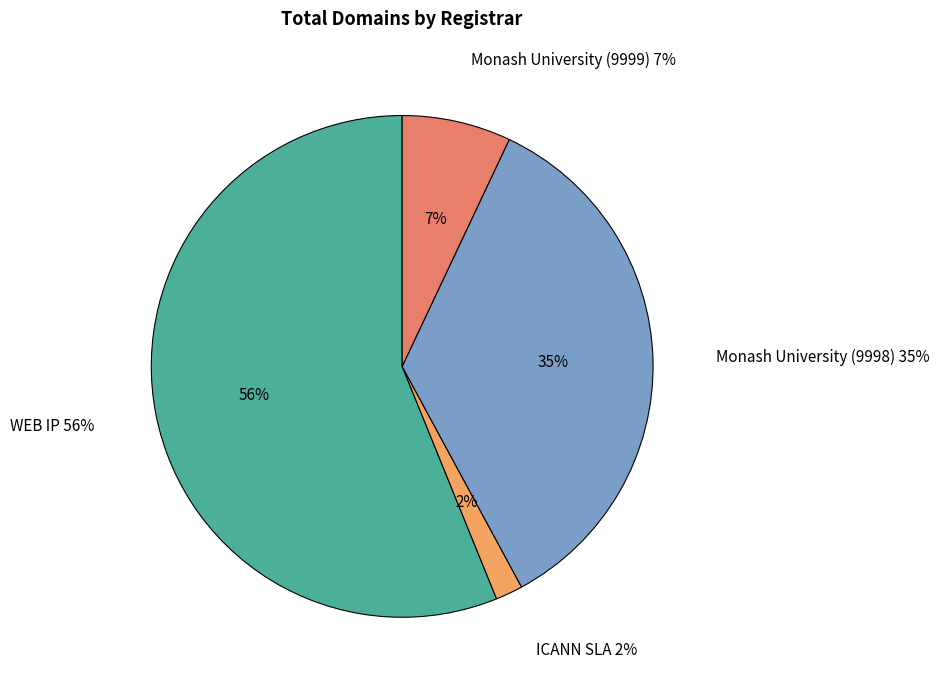

What is the total percentage of Monash University (9998) and WEB IP?

91.2%